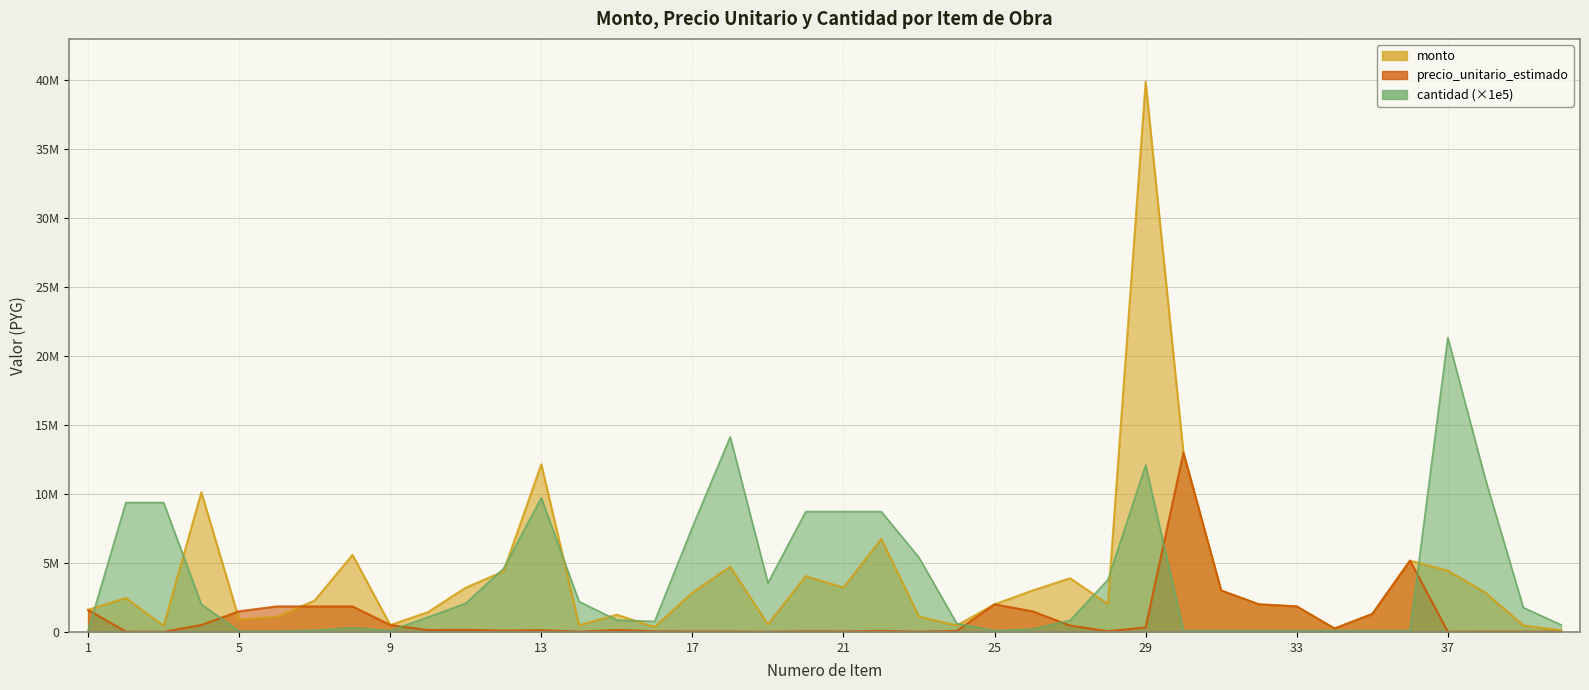

Reading right to left, what are all the values shown in this chart?

monto: 40=111791.4	39=472399.2	38=2840740.0	37=4444450.7	36=5170000.0	35=1300000.0	34=250000.0	33=1850000.0	32=2000000.0	31=3000000.0	30=13000000.0	29=39881600.0	28=2024568.0	27=3893400.0	26=3000000.0	25=2000000.0	24=471225.0	23=1110340.0	22=6742380.0	21=3213911.4	20=4045428.0	19=548475.0	18=4734704.0	17=2850141.8	16=354577.5	15=1245888.0	14=487190.0	13=12156250.0	12=4386461.0	11=3210510.0	10=1436931.0	9=500000.0	8=5587000.0	7=2275500.0	6=1091500.0	5=900000.0	4=10125440.0	3=444424.4	2=2463657.0	1=1600000.0
precio_unitario_estimado: 40=21665.0	39=26780.0	38=25750.0	37=20821.0	36=5170000.0	35=1300000.0	34=250000.0	33=1850000.0	32=2000000.0	31=3000000.0	30=13000000.0	29=329600.0	28=53560.0	27=463500.0	26=1500000.0	25=2000000.0	24=77250.0	23=20600.0	22=77250.0	21=36823.0	20=46350.0	19=15450.0	18=33475.0	17=37492.0	16=46350.0	15=144200.0	14=22145.0	13=125000.0	12=95275.0	11=154500.0	10=133668.0	9=500000.0	8=1850000.0	7=1850000.0	6=1850000.0	5=1500000.0	4=506272.0	3=4738.0	2=26265.0	1=1600000.0
cantidad: 40=516000.0	39=1764000.0	38=11032000.0	37=21346000.0	36=100000.0	35=100000.0	34=100000.0	33=100000.0	32=100000.0	31=100000.0	30=100000.0	29=12100000.0	28=3780000.0	27=840000.0	26=200000.0	25=100000.0	24=610000.0	23=5390000.0	22=8728000.0	21=8728000.0	20=8728000.0	19=3550000.0	18=14144000.0	17=7602000.0	16=765000.0	15=864000.0	14=2200000.0	13=9725000.0	12=4604000.0	11=2078000.0	10=1075000.0	9=100000.0	8=302000.0	7=123000.0	6=59000.0	5=60000.0	4=2000000.0	3=9380000.0	2=9380000.0	1=100000.0